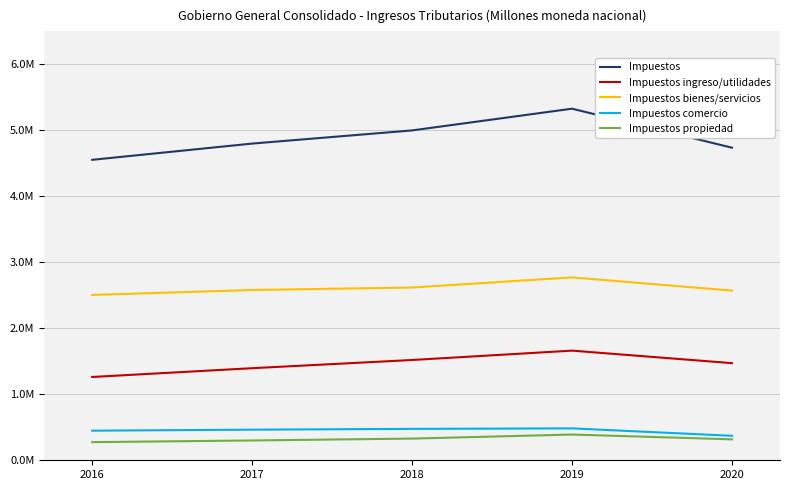

The value of Impuestos comercio at 2016 is 448751.5. True or false?

True